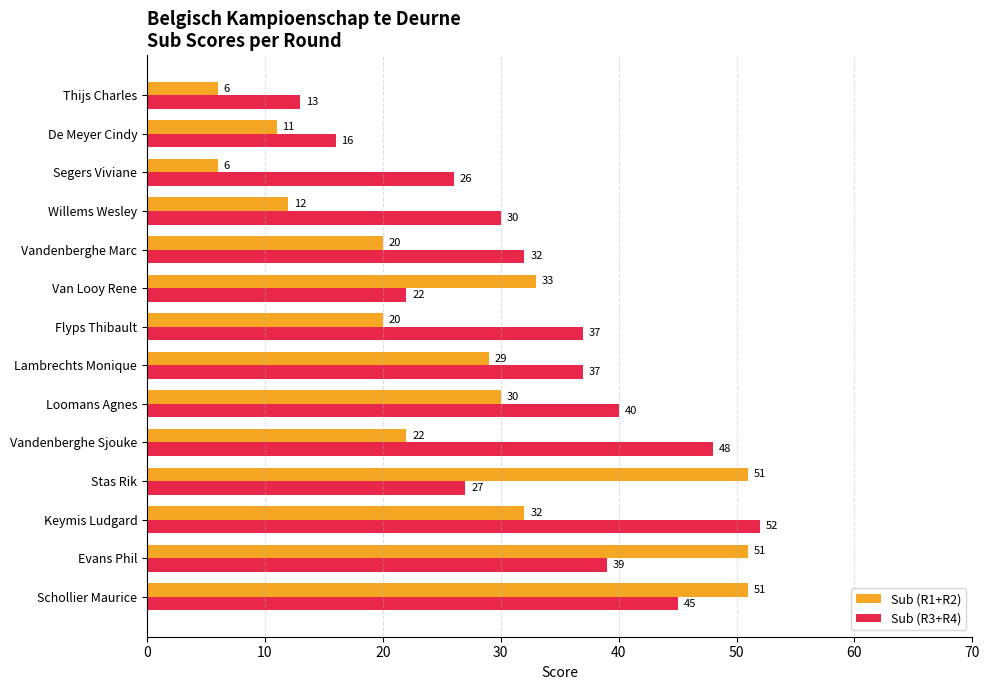

List the series in order of their overall mean, highest first.

Sub (R3+R4), Sub (R1+R2)